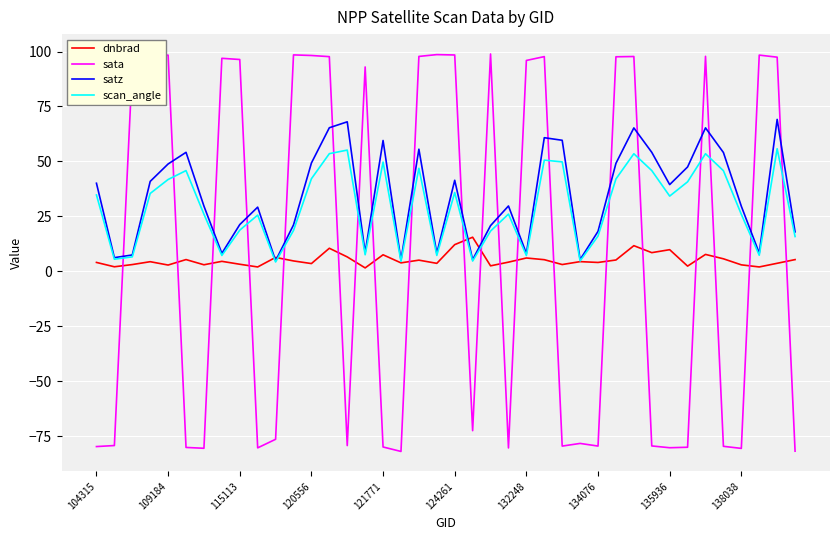

True or false: dnbrad and satz cross at least once.

True